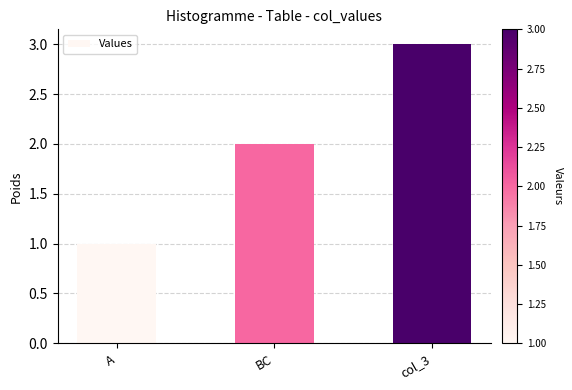

The chart shows a value of 2 at A. True or false?

False